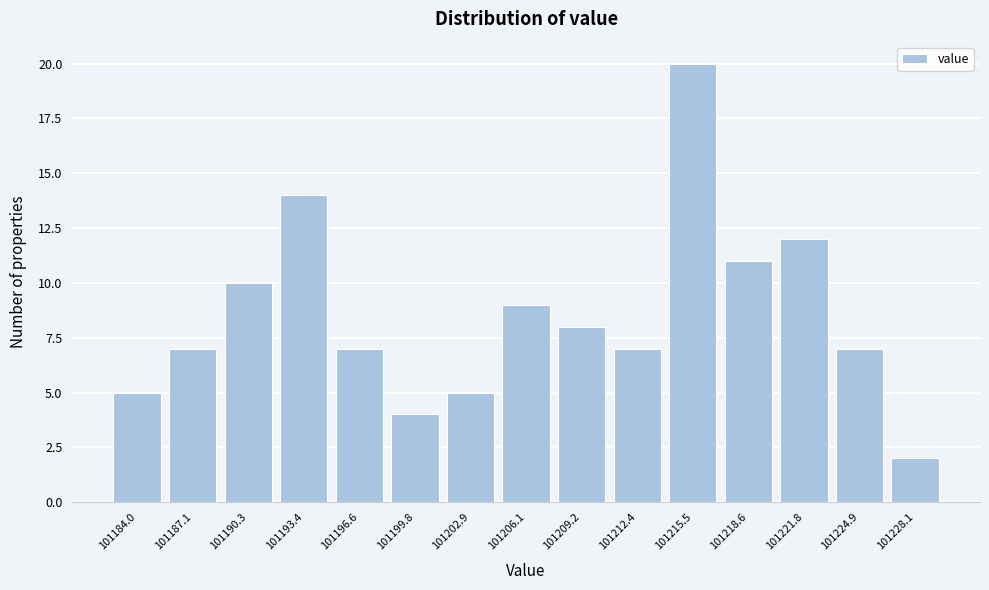

Reading right to left, transcribe all the data shown in this chart.

101228.1=2	101224.9=7	101221.8=12	101218.6=11	101215.5=20	101212.4=7	101209.2=8	101206.1=9	101202.9=5	101199.8=4	101196.6=7	101193.4=14	101190.3=10	101187.1=7	101184.0=5